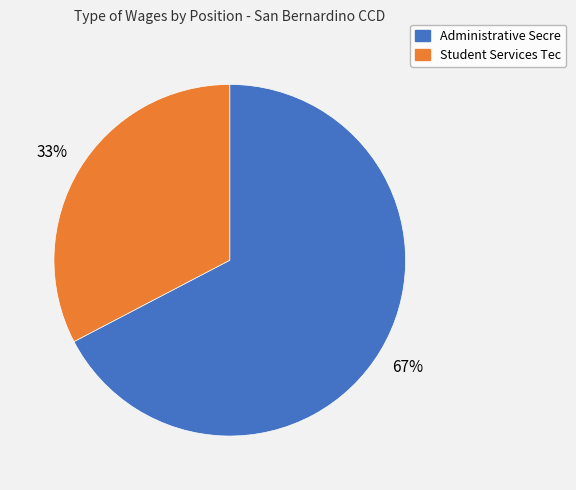

Does Student Services Tec represent more than half of the total?

No